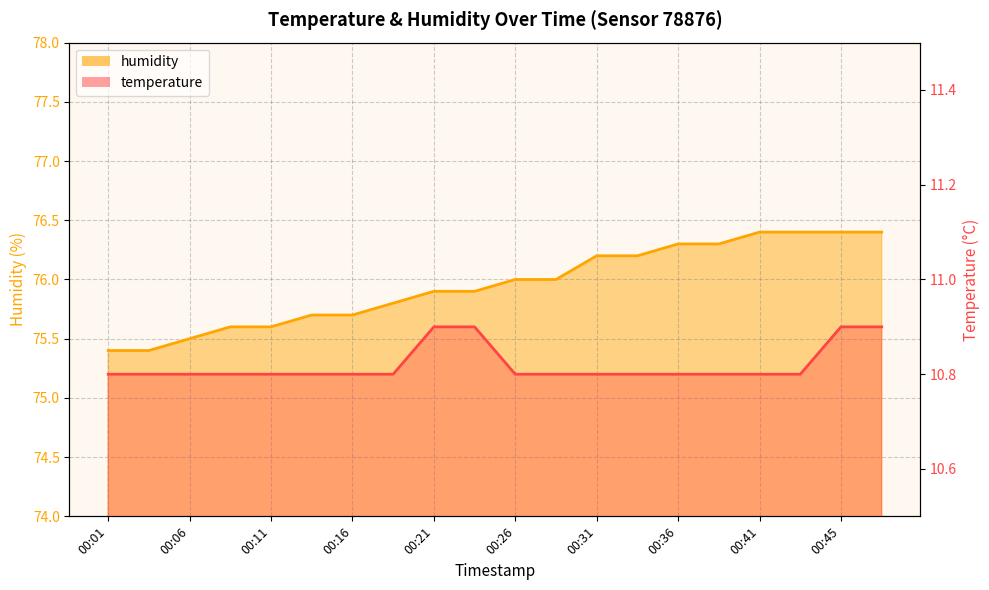

Which label corresponds to the smallest value in the chart?

00:01